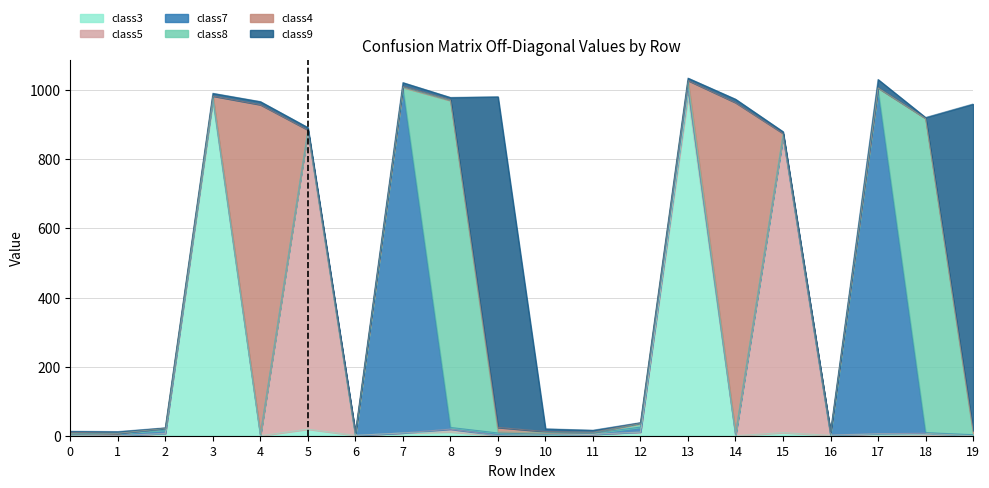

What is the spread (max minus min) of values at 3?

966